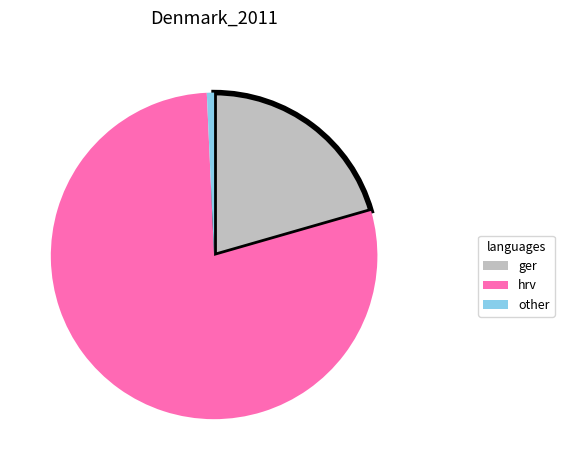

How many slices are in this pie chart?

3